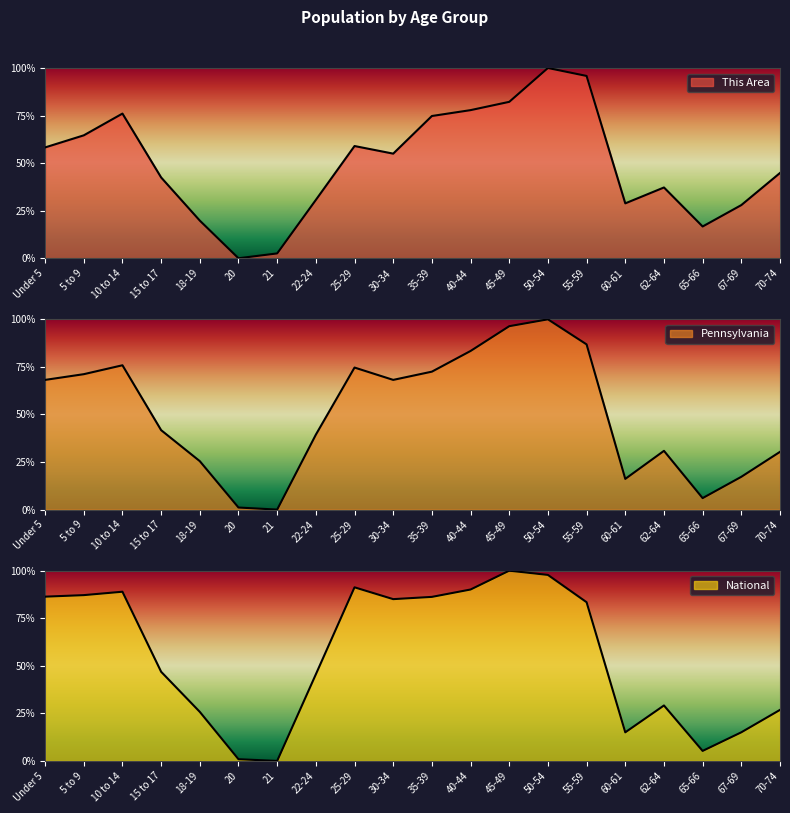

List the series in order of their peak value, lowest first.

This Area, Pennsylvania, National